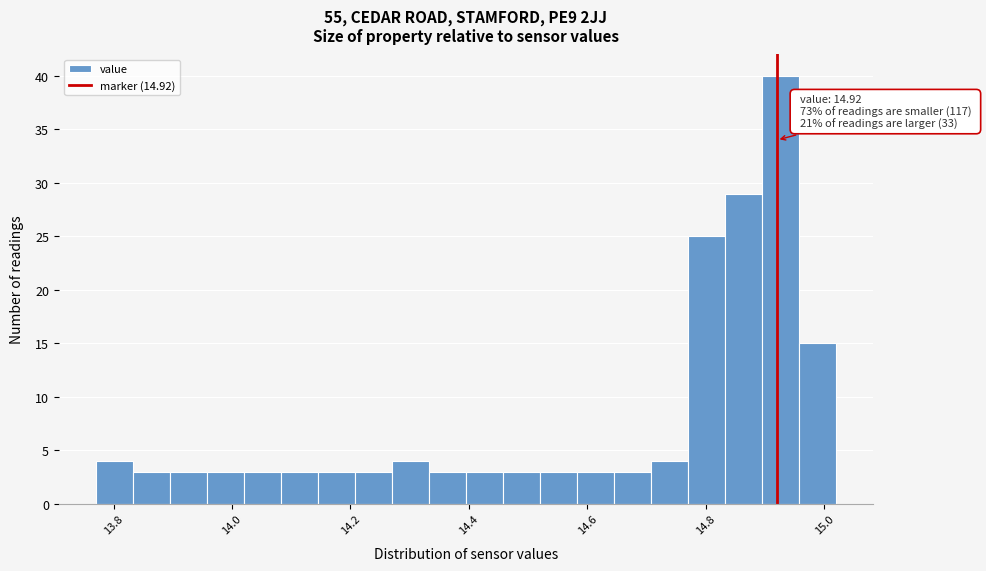

Around what value on the x-axis is the tallest bar? Give the approximate position of its centre, as read against the axis.

14.92